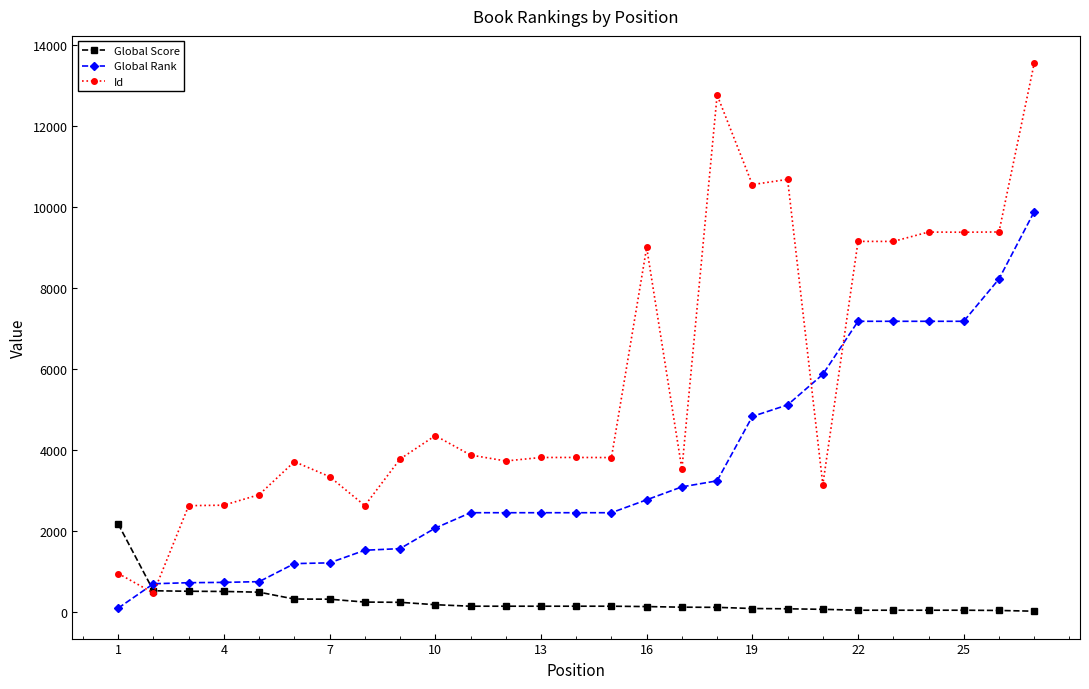

True or false: Id and Global Rank cross at least once.

True